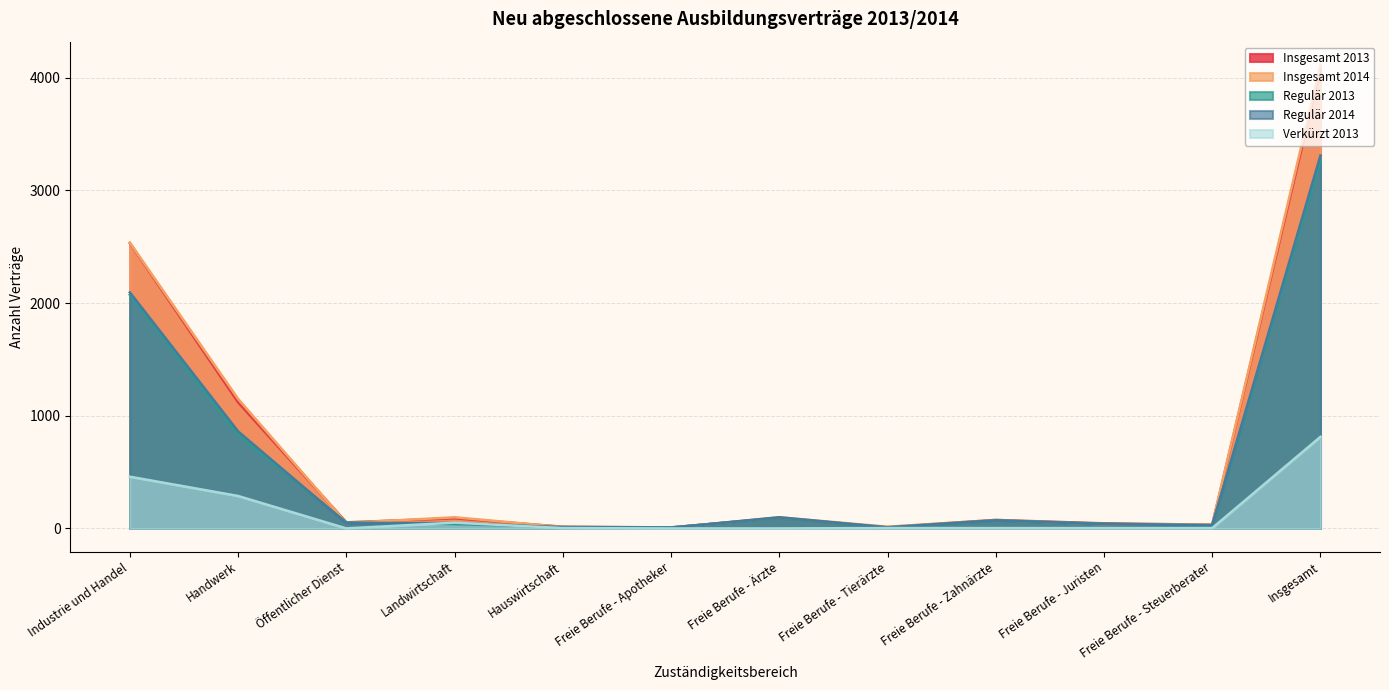

Does the chart display data point markers on the line(s)?

No